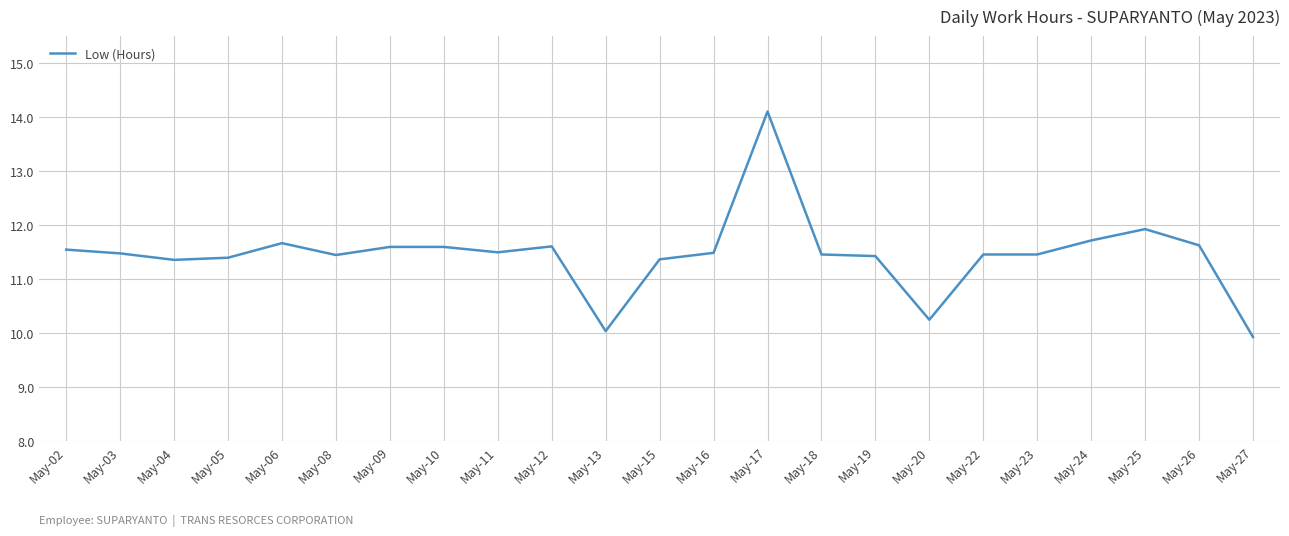

Approximately how many times larger is the value at May-13 compared to May-08?

0.9